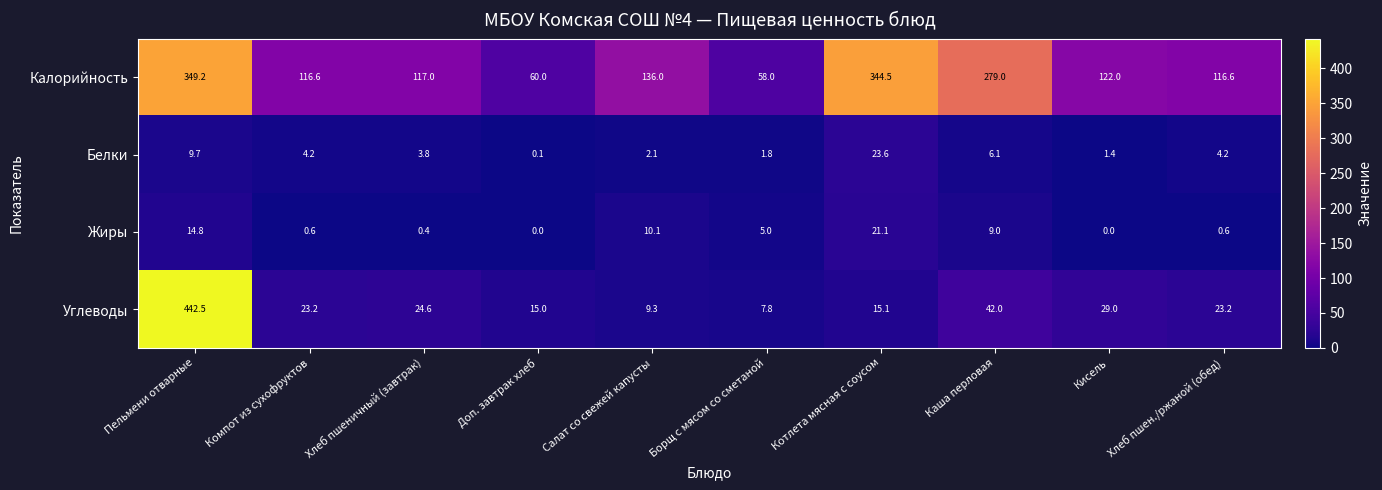

Rank the series by their maximum value, from highest to lowest.

Углеводы, Калорийность, Белки, Жиры